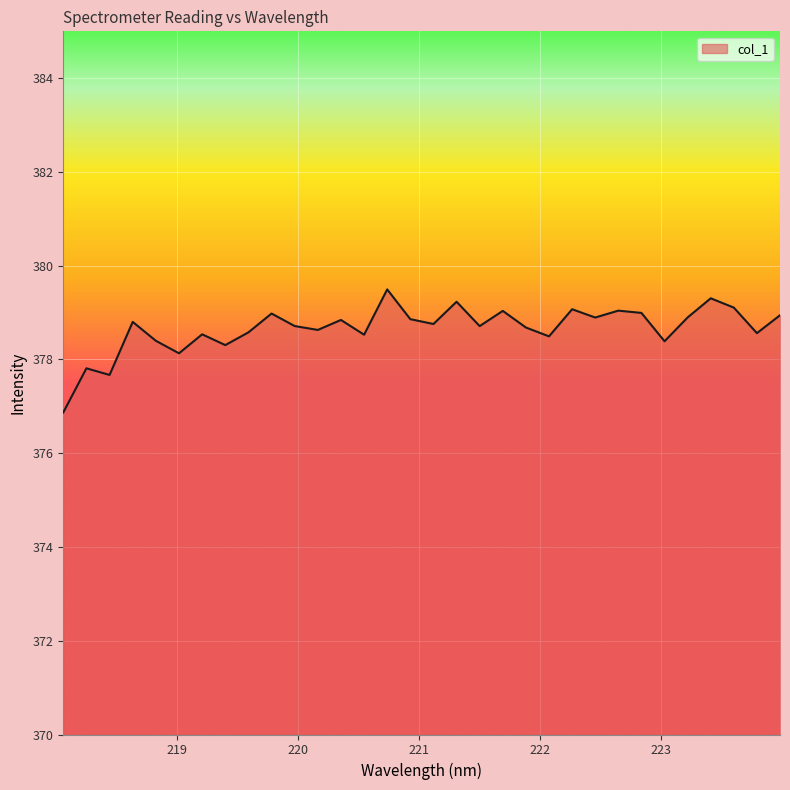

What is the difference between the maximum and minimum values?

2.6